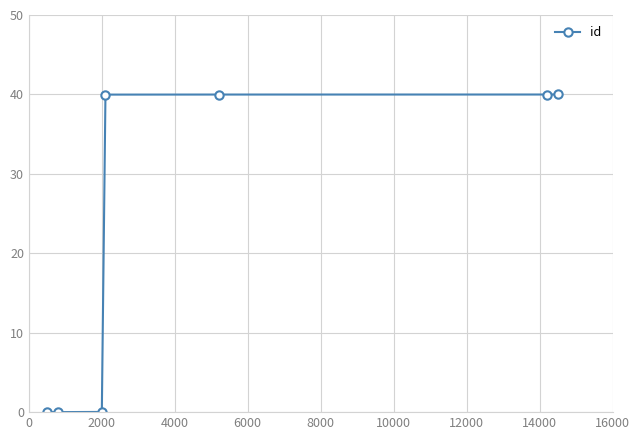

What is the maximum value shown in the chart?

40.0